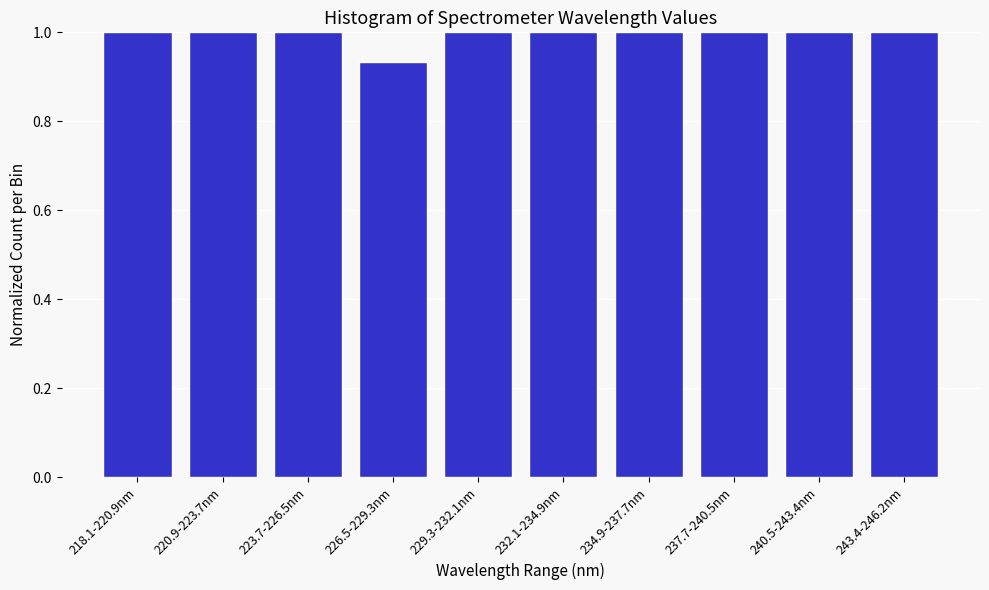

At which category does the chart reach its minimum across all series?

226.5-229.3nm